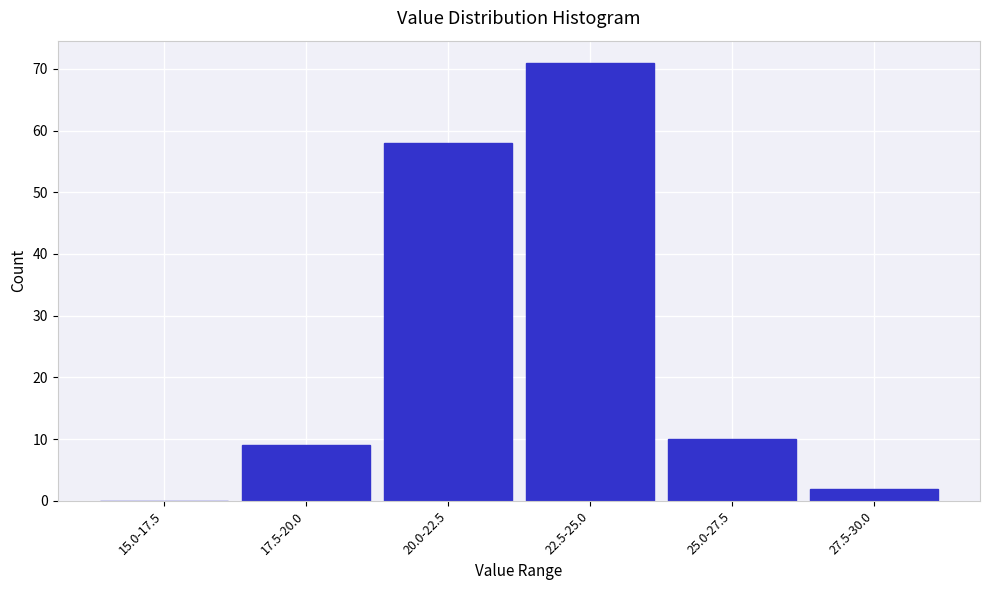

Reading left to right, extract all data points from this chart.

15.0-17.5=0	17.5-20.0=9	20.0-22.5=58	22.5-25.0=71	25.0-27.5=10	27.5-30.0=2